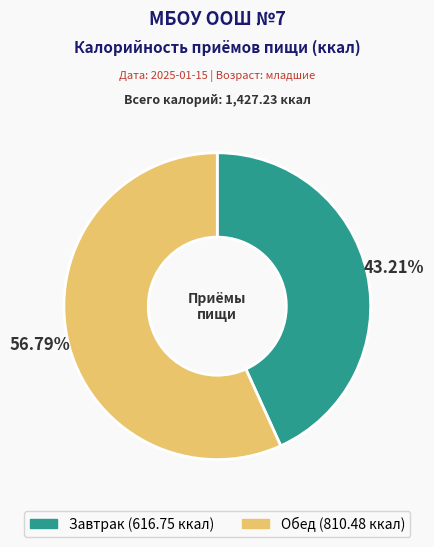

Is it true that Завтрак is 43% of the pie?

True